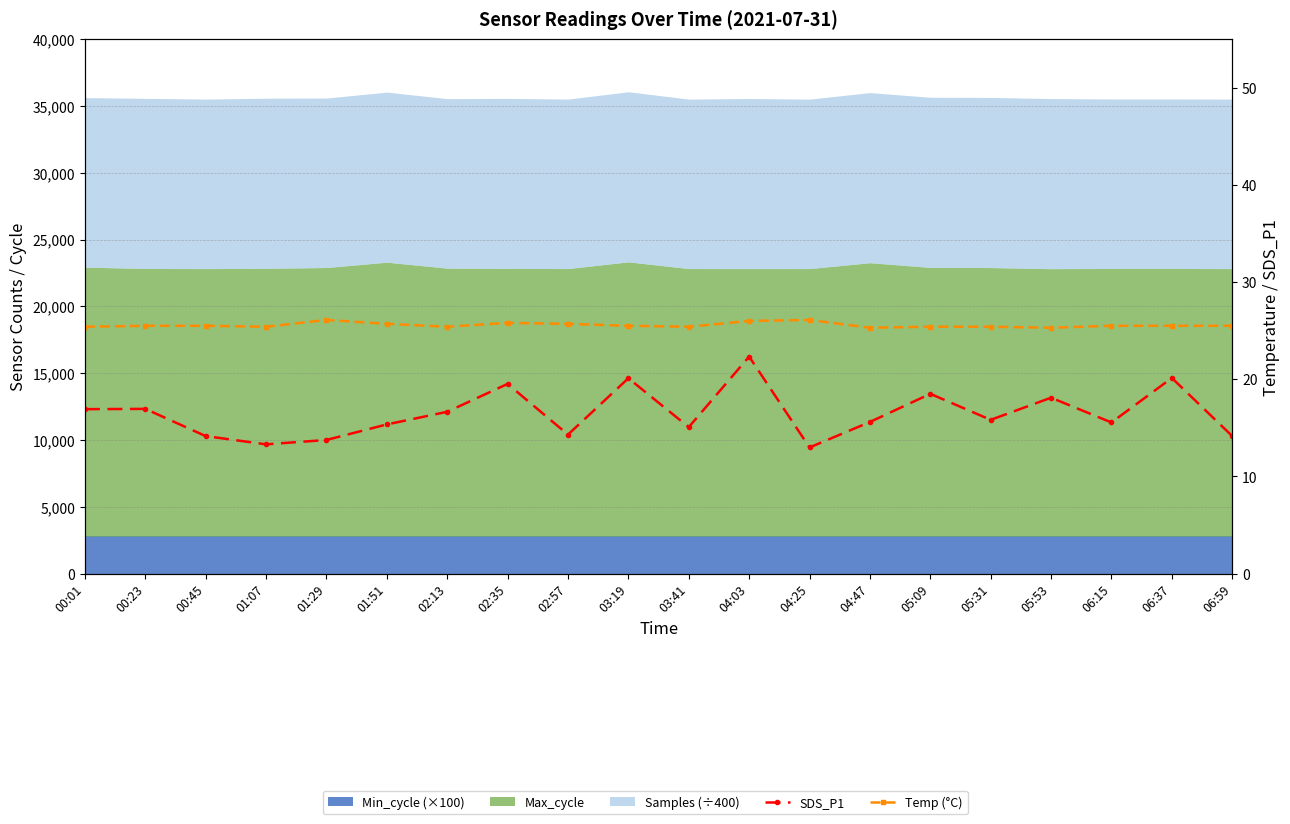

True or false: SDS_P1 and Temp (°C) intersect in this chart.

False